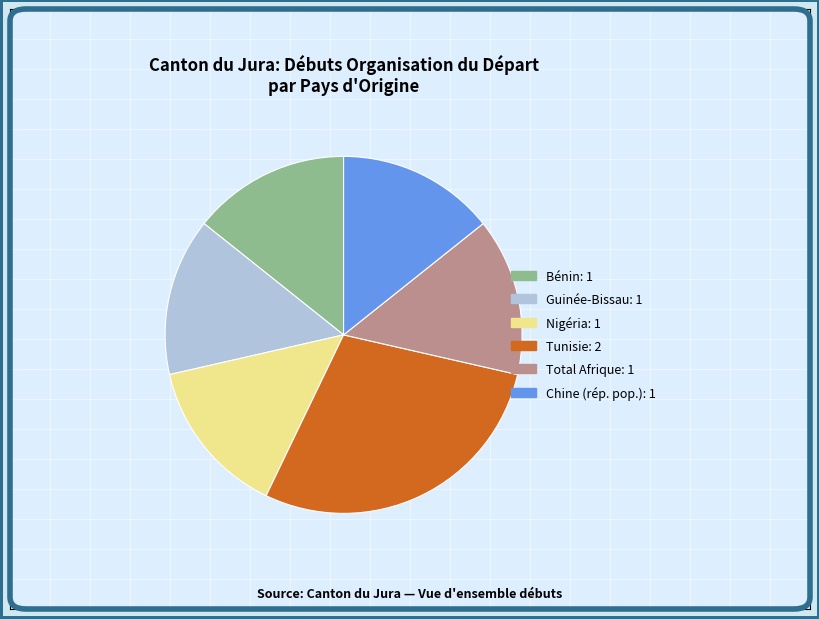

Which category has the biggest portion of the pie?

Tunisie